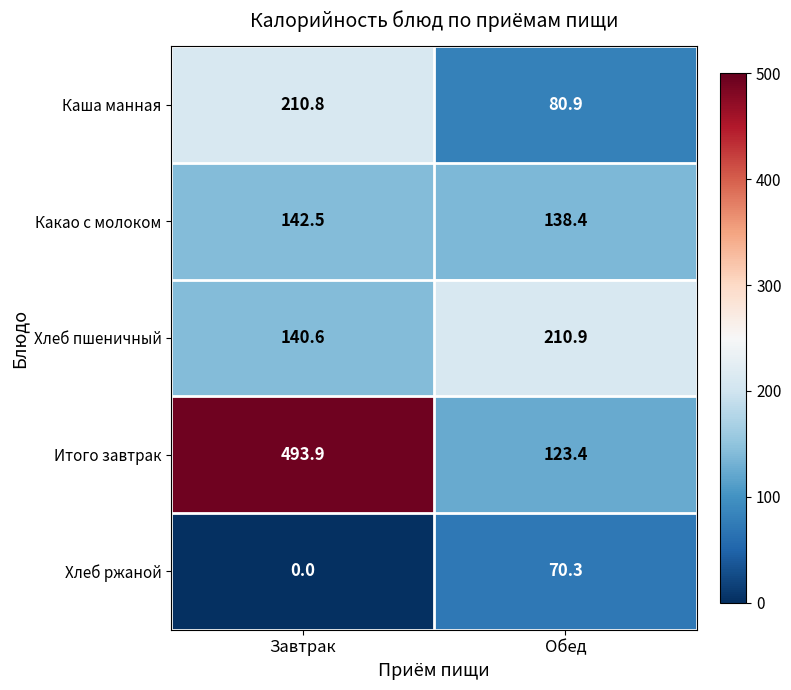

Is it true that Итого завтрак equals 493.9 at Завтрак?

True